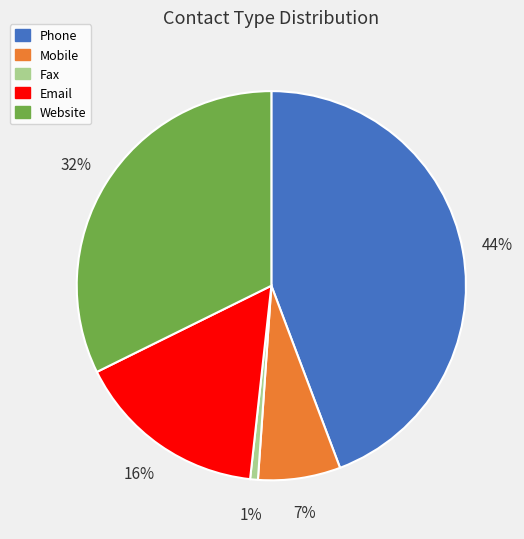

Between Website and Fax, which is larger?

Website